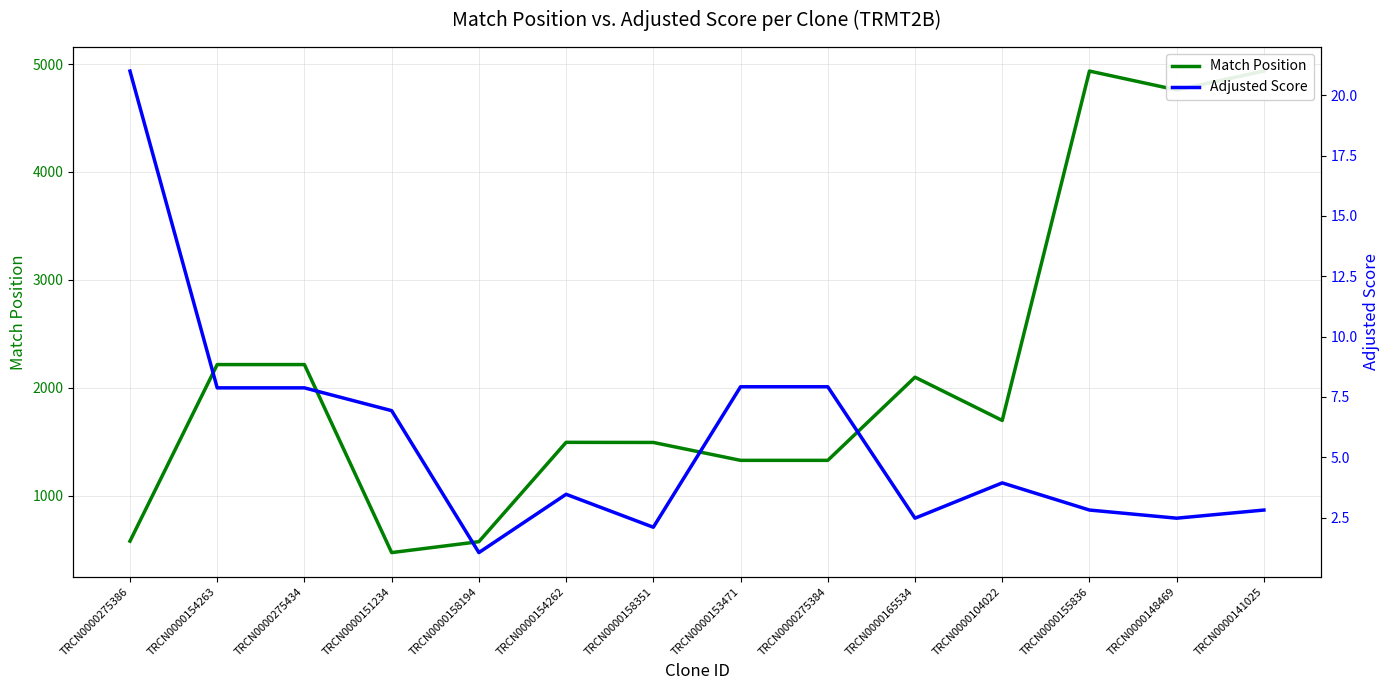

How many data points does each series have?

14